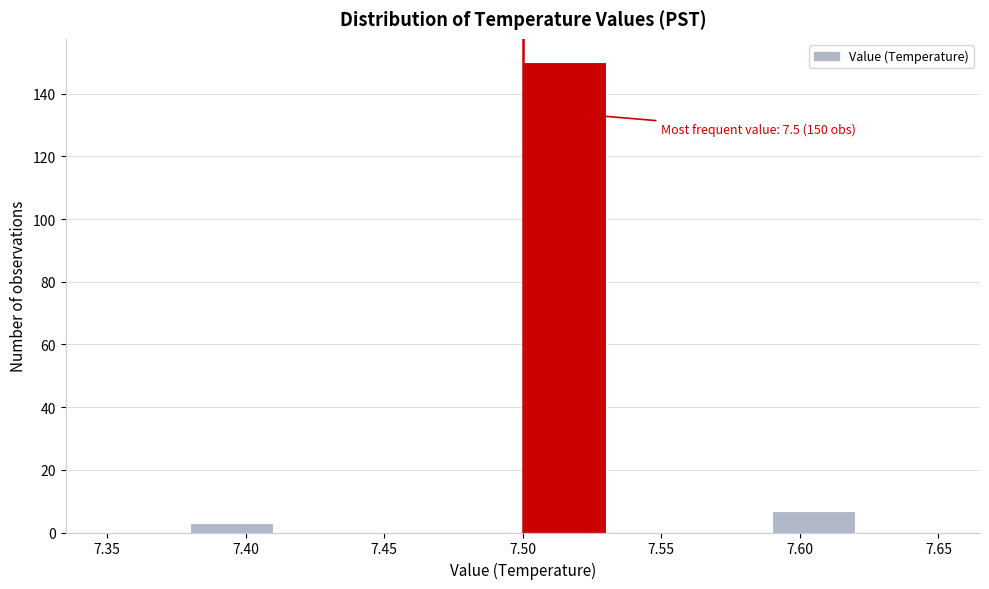

Which range on the x-axis has the tallest bar?

7.50 to 7.53